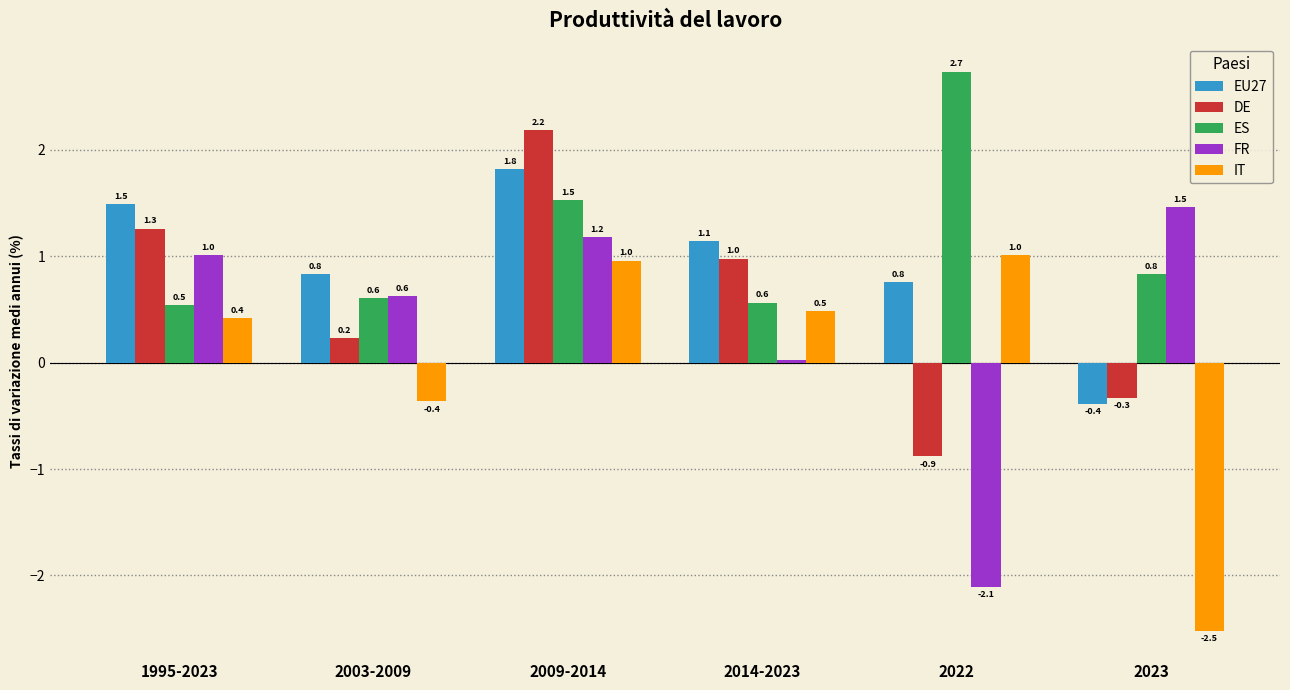

Between 2003-2009 and 2009-2014, which series saw the biggest shift?

DE